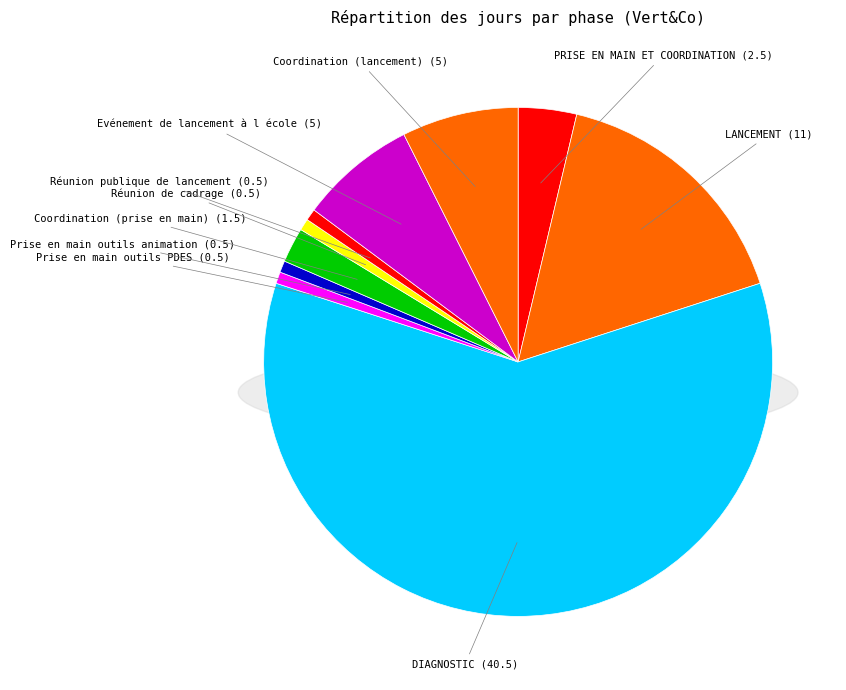

Count the number of slices in the pie.

10